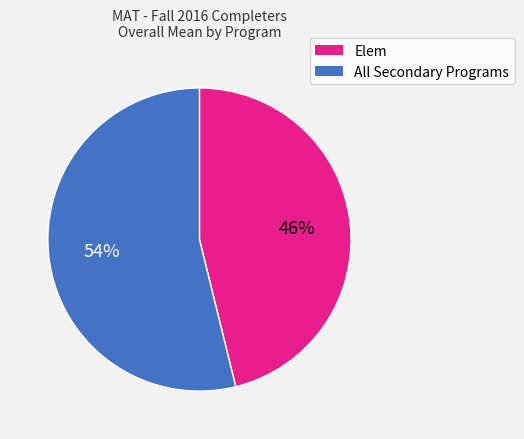

Which category has the biggest portion of the pie?

All Secondary Programs